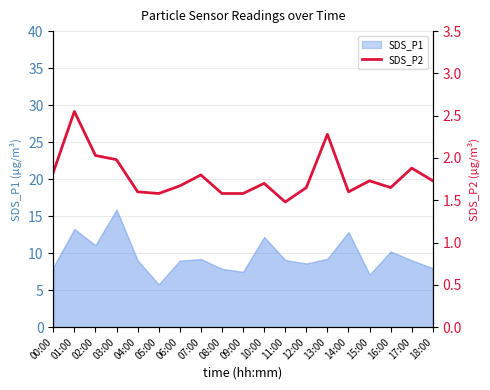

Reading left to right, extract all data points from this chart.

00:00=1.8	01:00=2.5	02:00=2.0	03:00=2.0	04:00=1.6	05:00=1.6	06:00=1.7	07:00=1.8	08:00=1.6	09:00=1.6	10:00=1.7	11:00=1.5	12:00=1.6	13:00=2.3	14:00=1.6	15:00=1.7	16:00=1.6	17:00=1.9	18:00=1.7